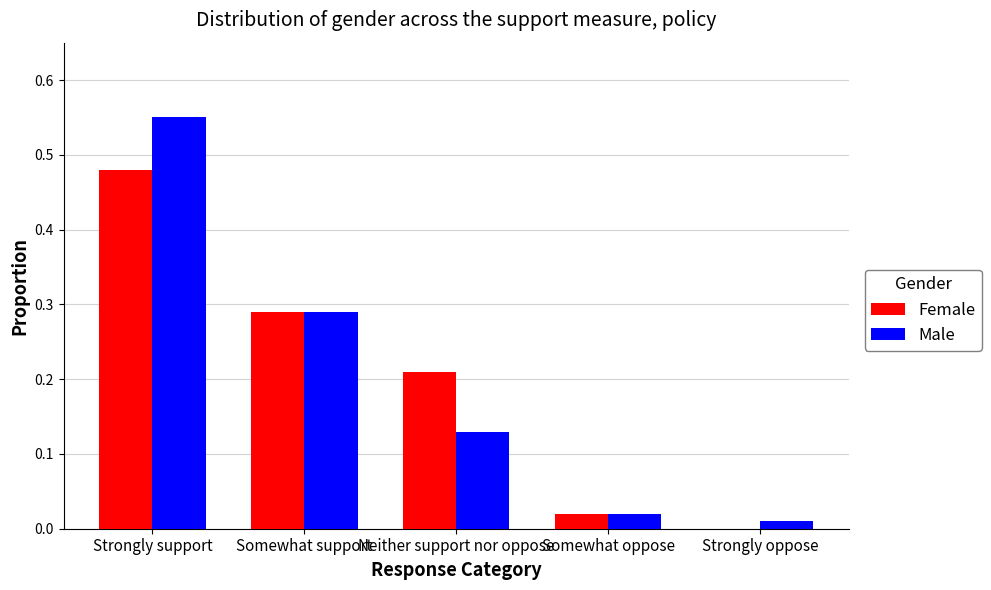

At which category is the sum across all series the highest?

Strongly support